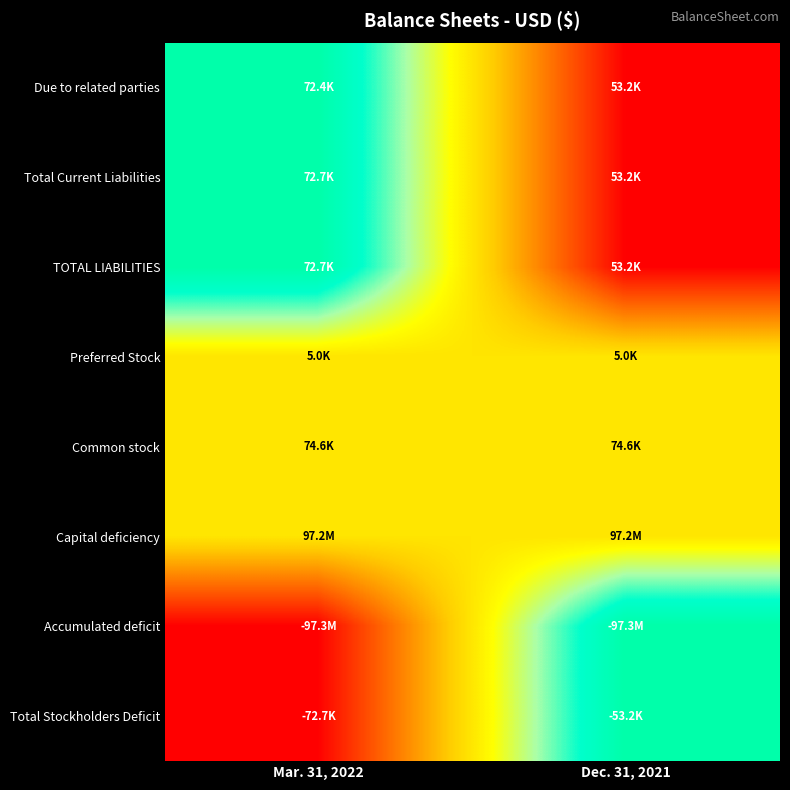

Reading left to right, extract all data points from this chart.

Due to related parties: Mar. 31, 2022=1.0	Dec. 31, 2021=0.0
Total Current Liabilities: Mar. 31, 2022=1.0	Dec. 31, 2021=0.0
TOTAL LIABILITIES: Mar. 31, 2022=1.0	Dec. 31, 2021=0.0
Preferred Stock: Mar. 31, 2022=0.5	Dec. 31, 2021=0.5
Common stock: Mar. 31, 2022=0.5	Dec. 31, 2021=0.5
Capital deficiency: Mar. 31, 2022=0.5	Dec. 31, 2021=0.5
Accumulated deficit: Mar. 31, 2022=0.0	Dec. 31, 2021=1.0
Total Stockholders Deficit: Mar. 31, 2022=0.0	Dec. 31, 2021=1.0